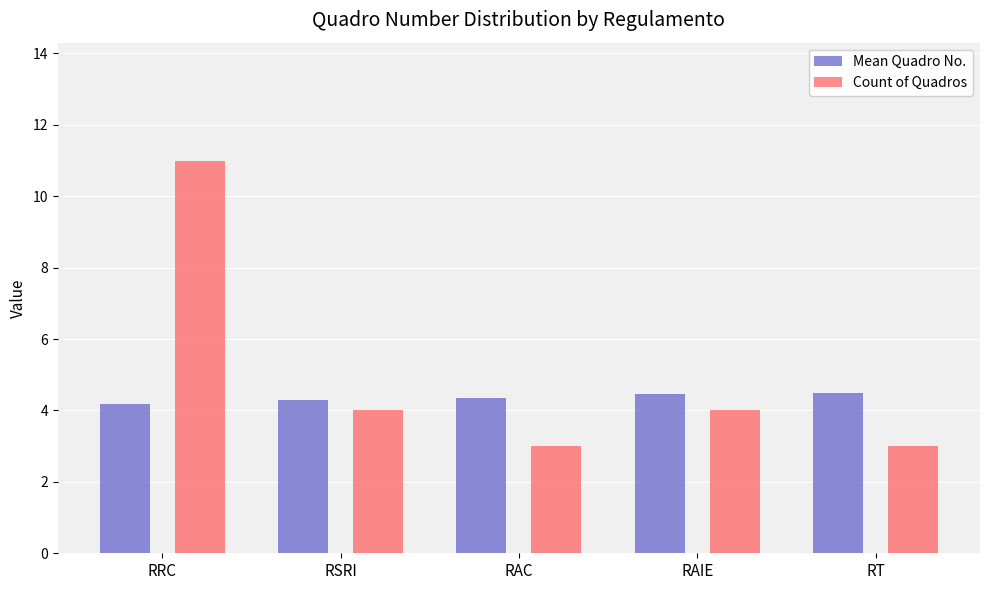

How many bars are there in total?

10